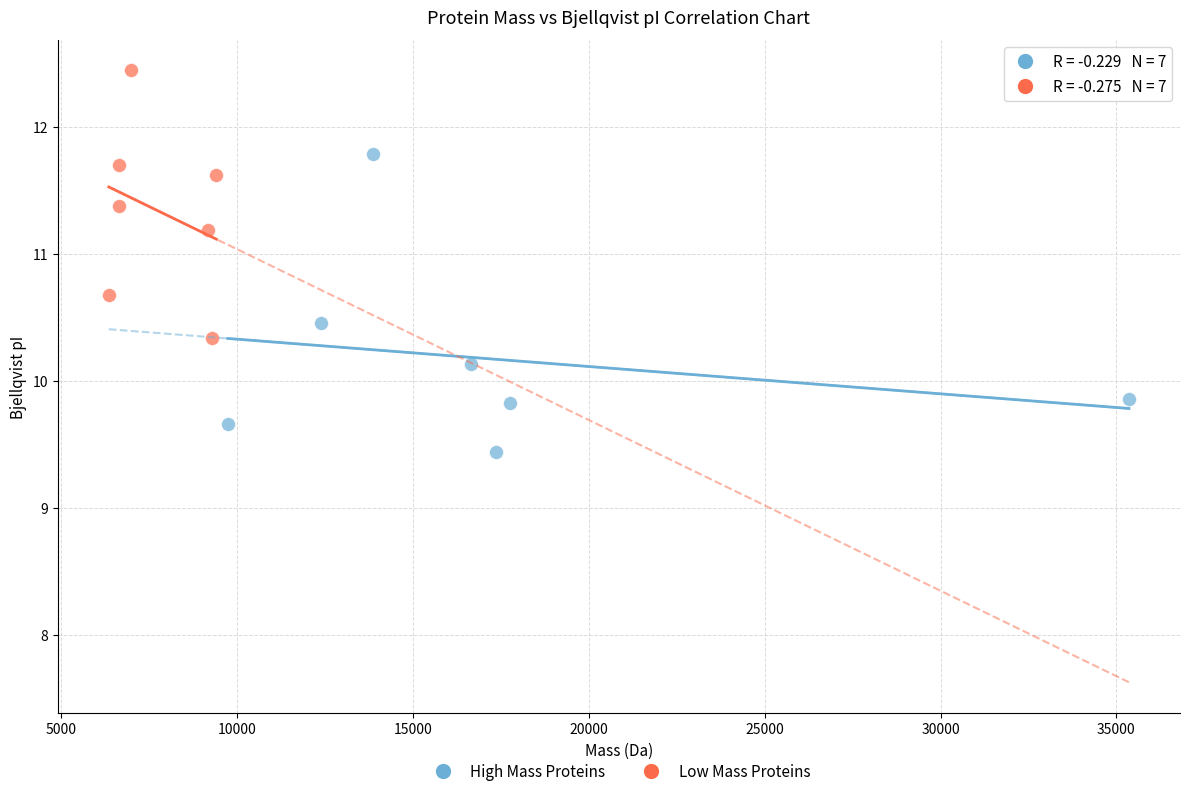

Which series contains the lowest Y value?

High Mass Proteins